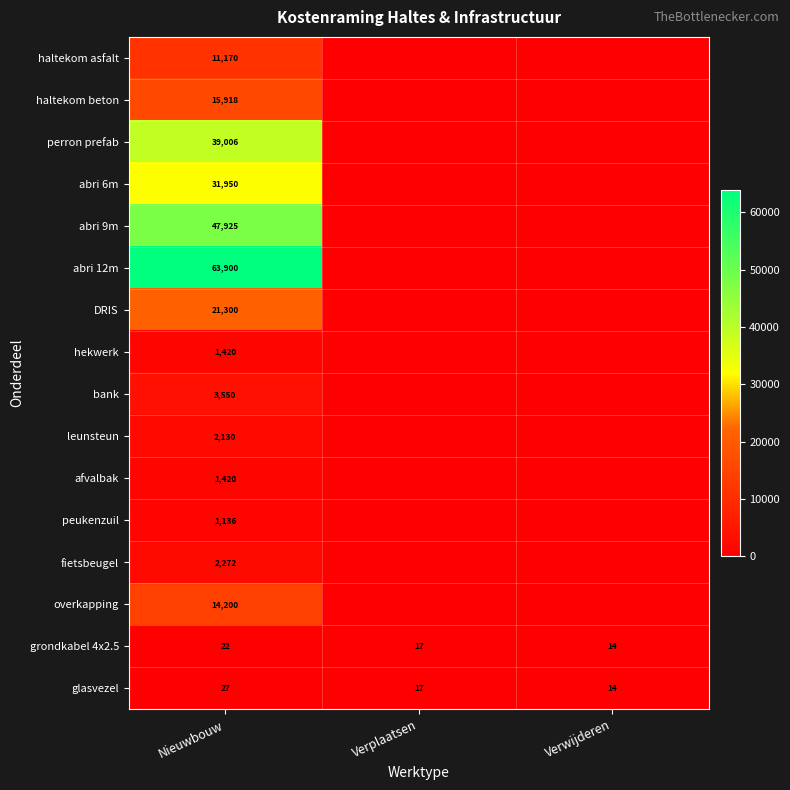

Is it true that afvalbak equals 1420 at Nieuwbouw?

True